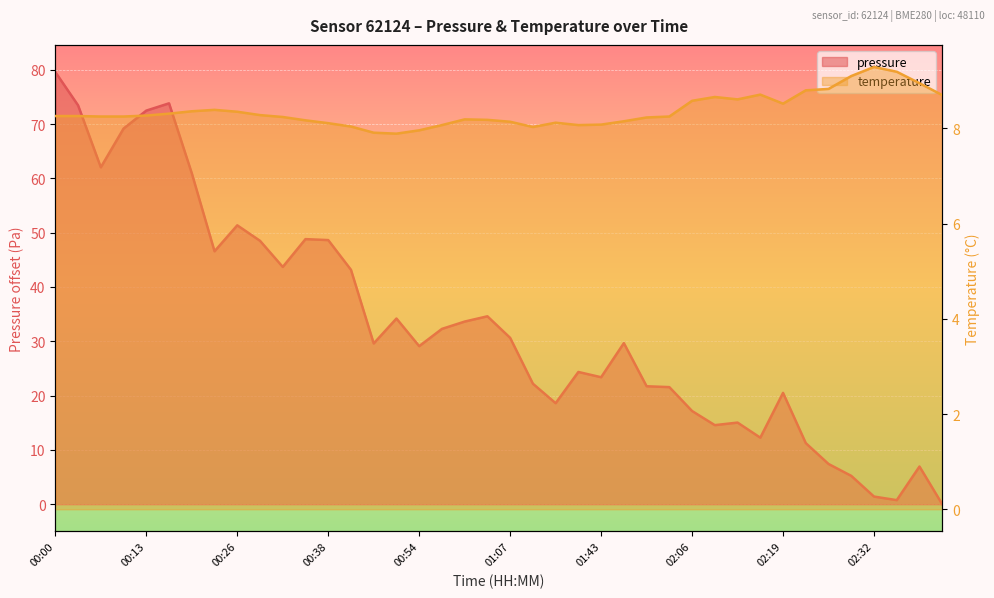

Rank the series by their maximum value, from highest to lowest.

pressure, temperature